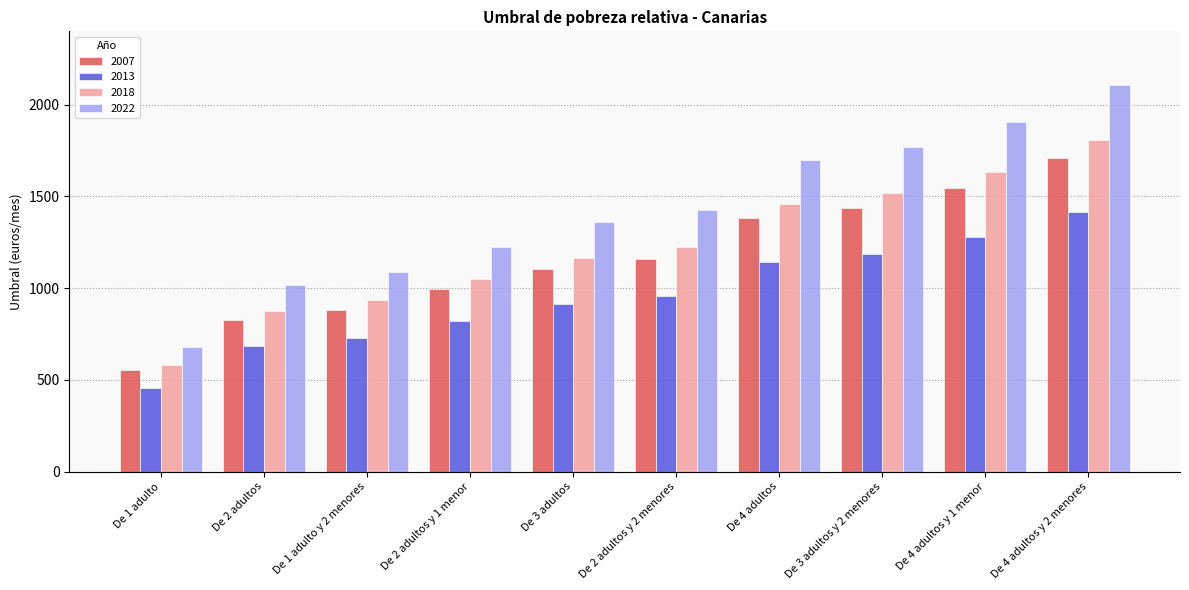

At which category is the sum across all series the highest?

De 4 adultos y 2 menores